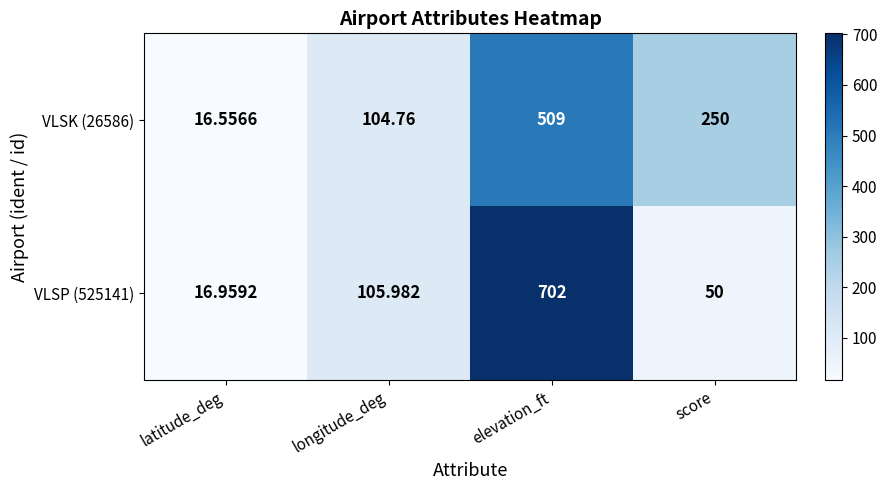

Rank the series at longitude_deg from lowest to highest value.

VLSK (26586), VLSP (525141)